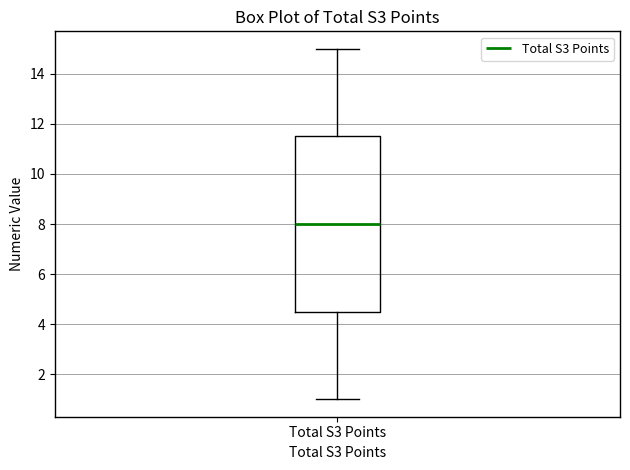

Transcribe this box plot: give where the median line is, the range the box spans, and where the two whiskers end, as read against the y-axis. The values are not printed on the chart, so give them approximately, as read against the axis.

median 8.0, box 4.6 to 11.6, whiskers 1.0 to 15.0